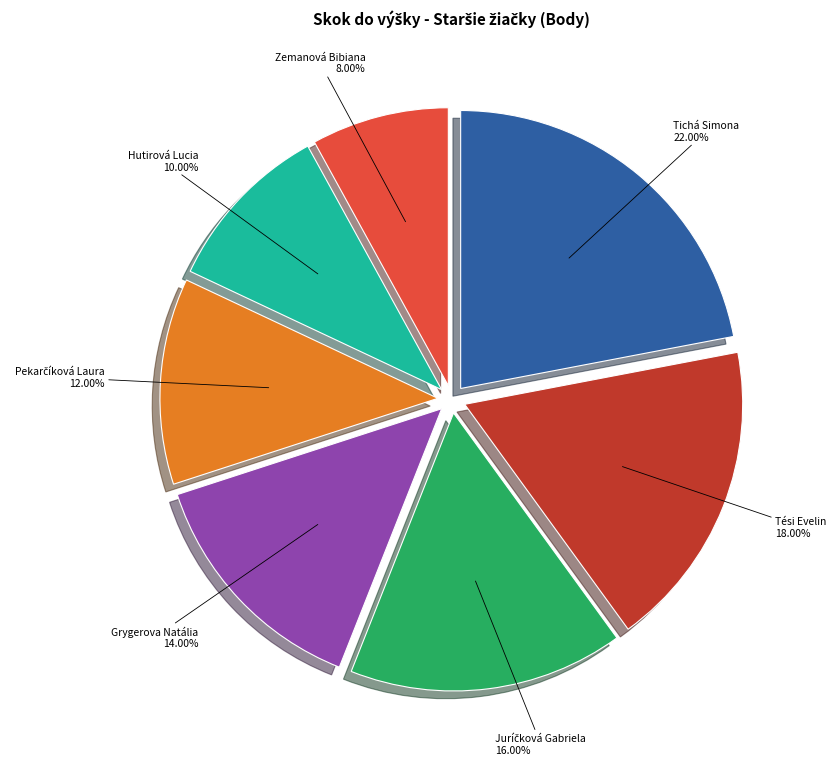

Count the number of slices in the pie.

7